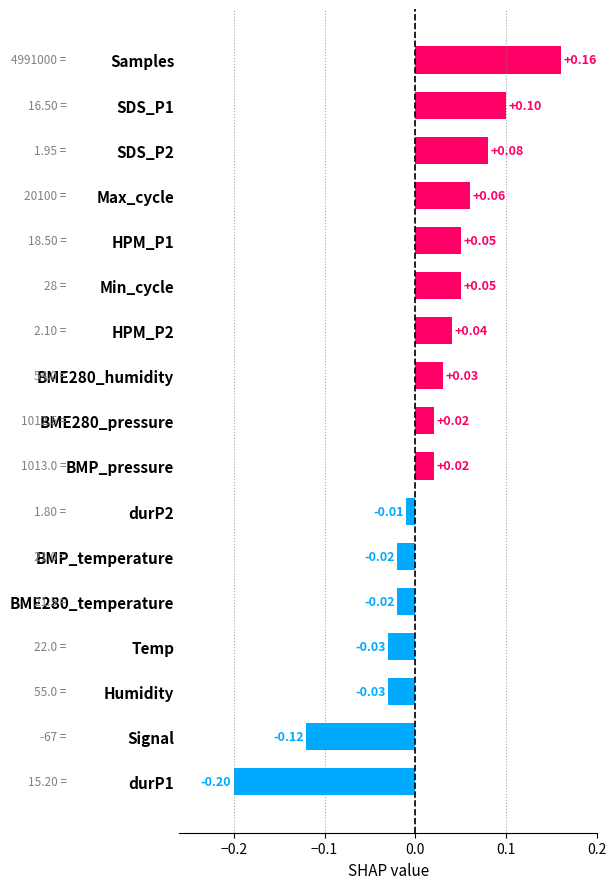

Does the chart contain stacked bars?

No